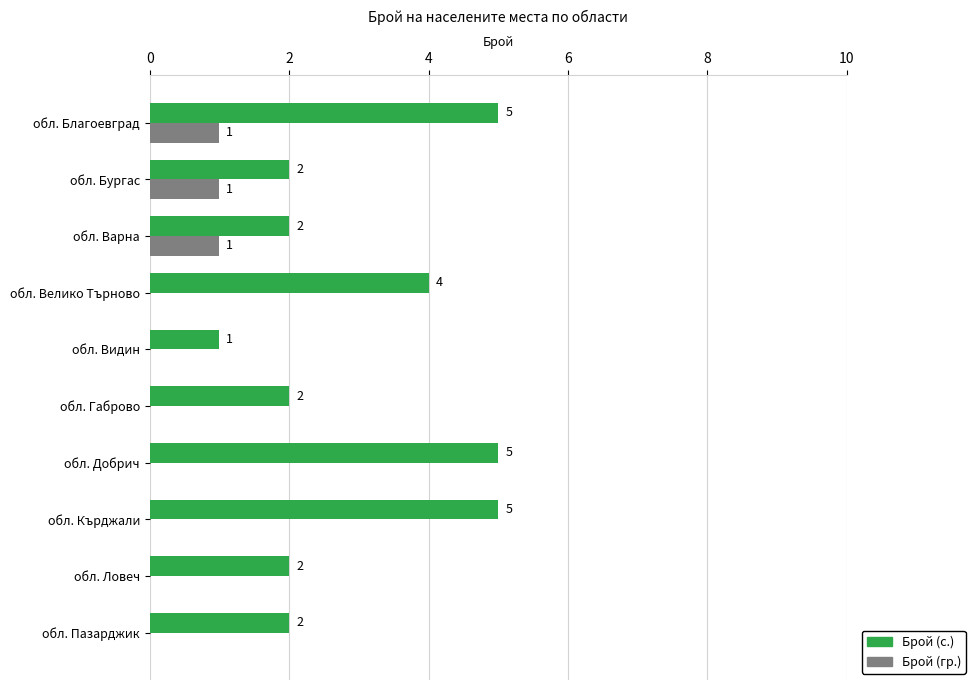

Which series changed the most between обл. Видин and обл. Добрич?

Брой (с.)